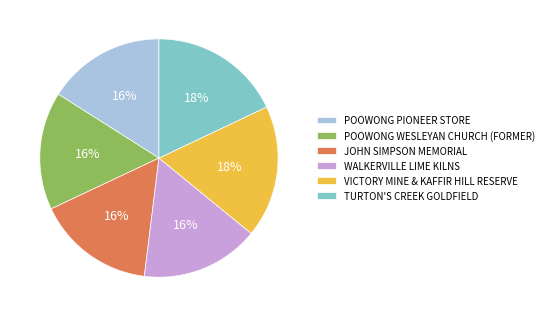

To the nearest percent, what portion does POOWONG WESLEYAN CHURCH (FORMER) represent?

16%